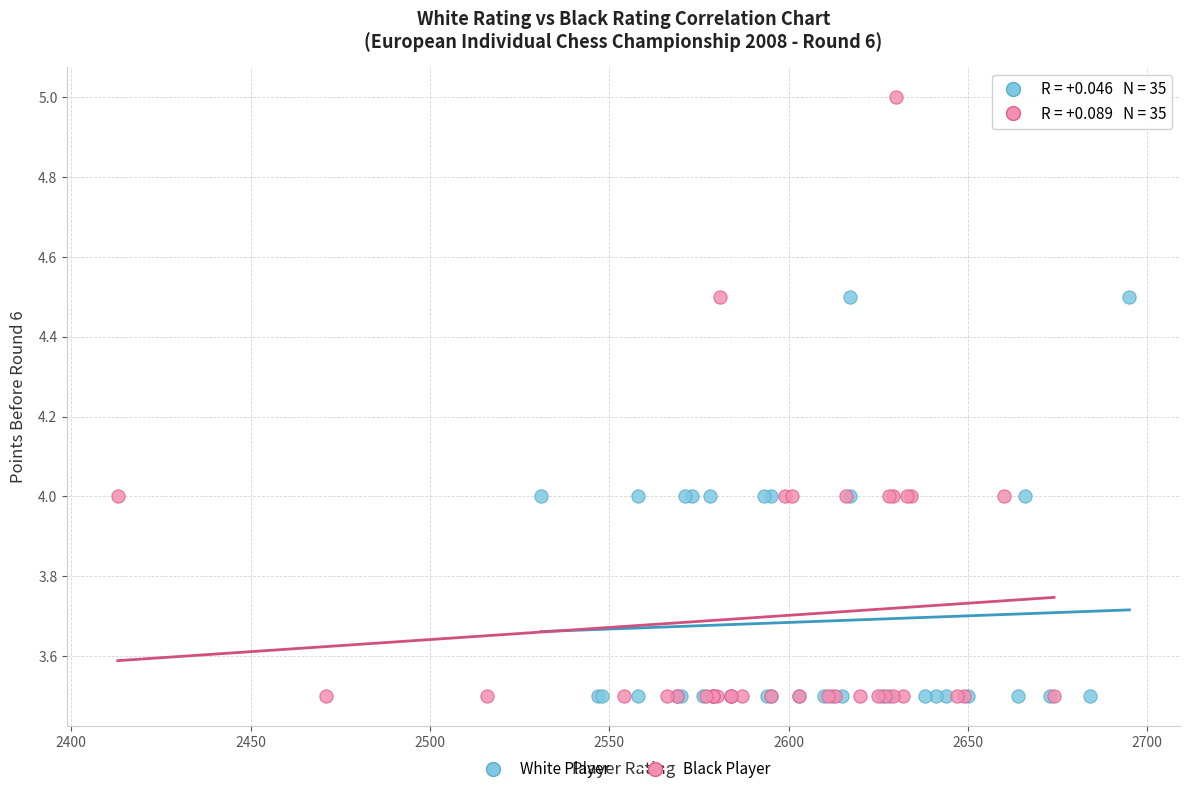

Which series reaches the maximum Y coordinate?

Black Player